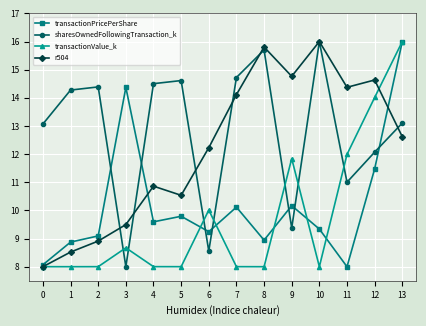

How many intersections are there between sharesOwnedFollowingTransaction_k and transactionValue_k?

7